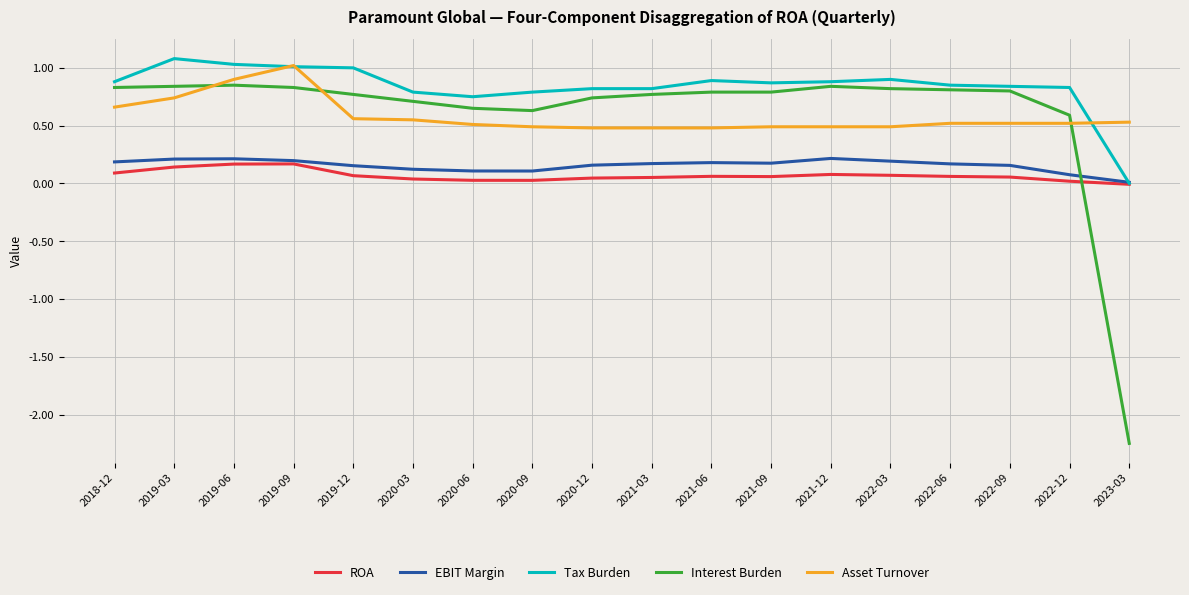

The value of Interest Burden at 2019-06 is 1.5. True or false?

False